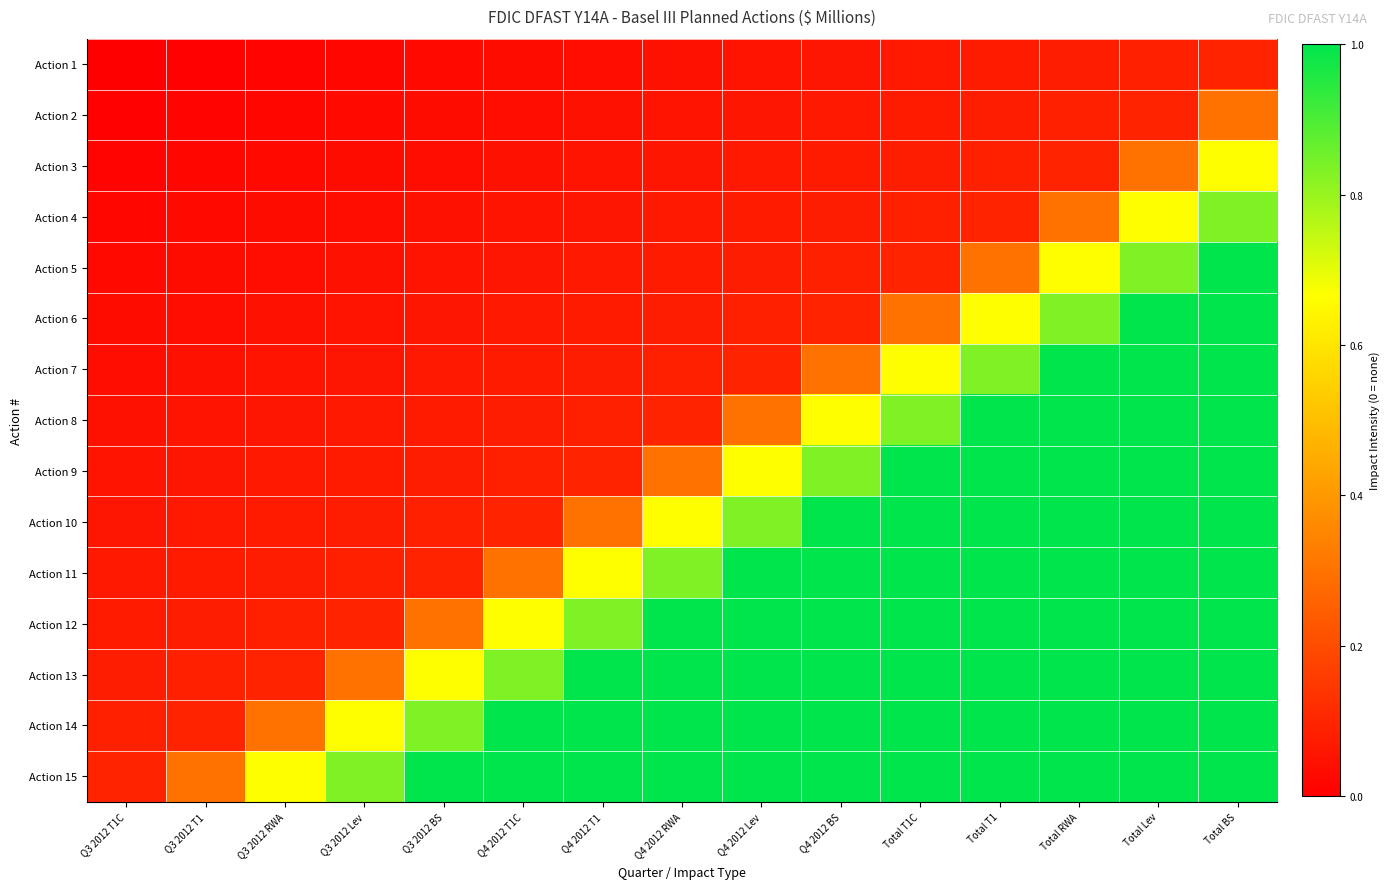

Rank the series at Q4 2012 T1 from lowest to highest value.

Action 1, Action 2, Action 3, Action 4, Action 5, Action 6, Action 7, Action 8, Action 9, Action 10, Action 11, Action 12, Action 13, Action 14, Action 15